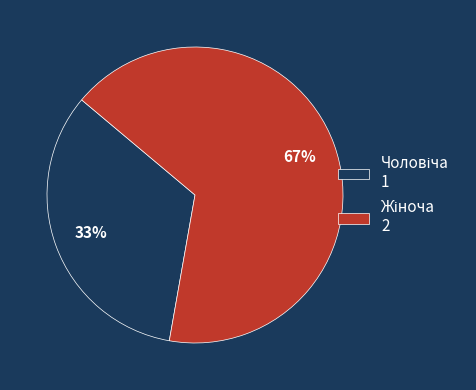

To the nearest percent, what is the average slice percentage?

50%